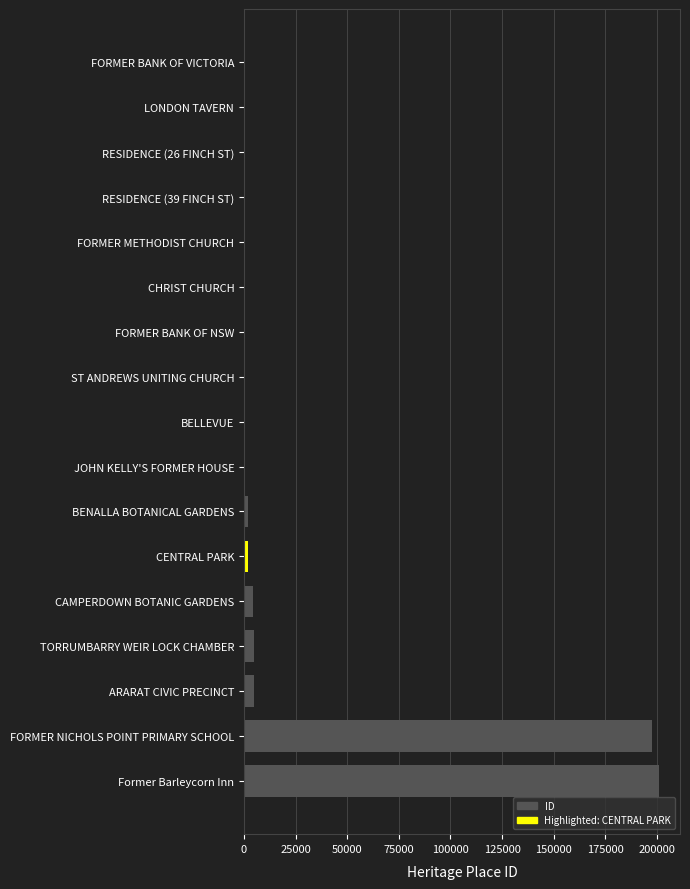

Between CAMPERDOWN BOTANIC GARDENS and BELLEVUE, which is larger?

CAMPERDOWN BOTANIC GARDENS